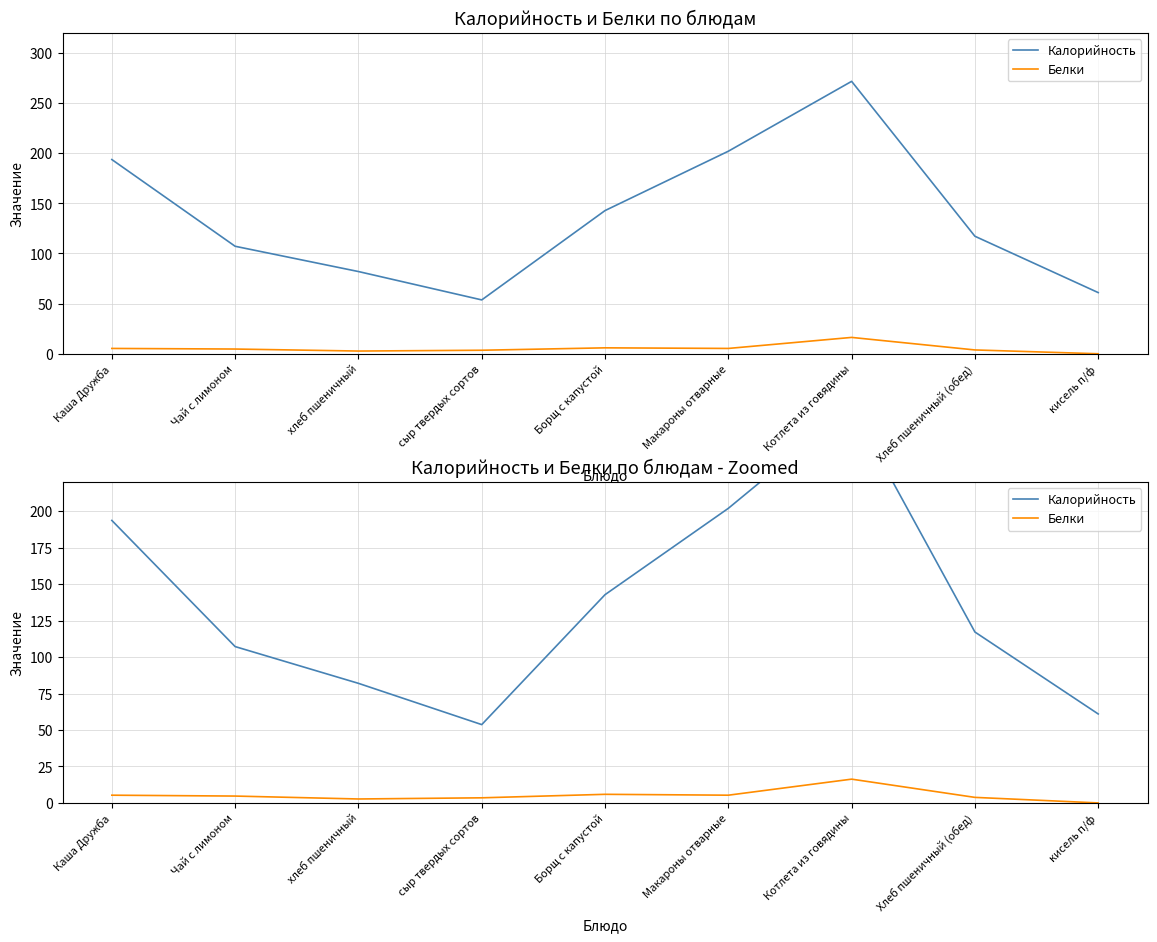

What position from the left is Котлета из говядины?

7